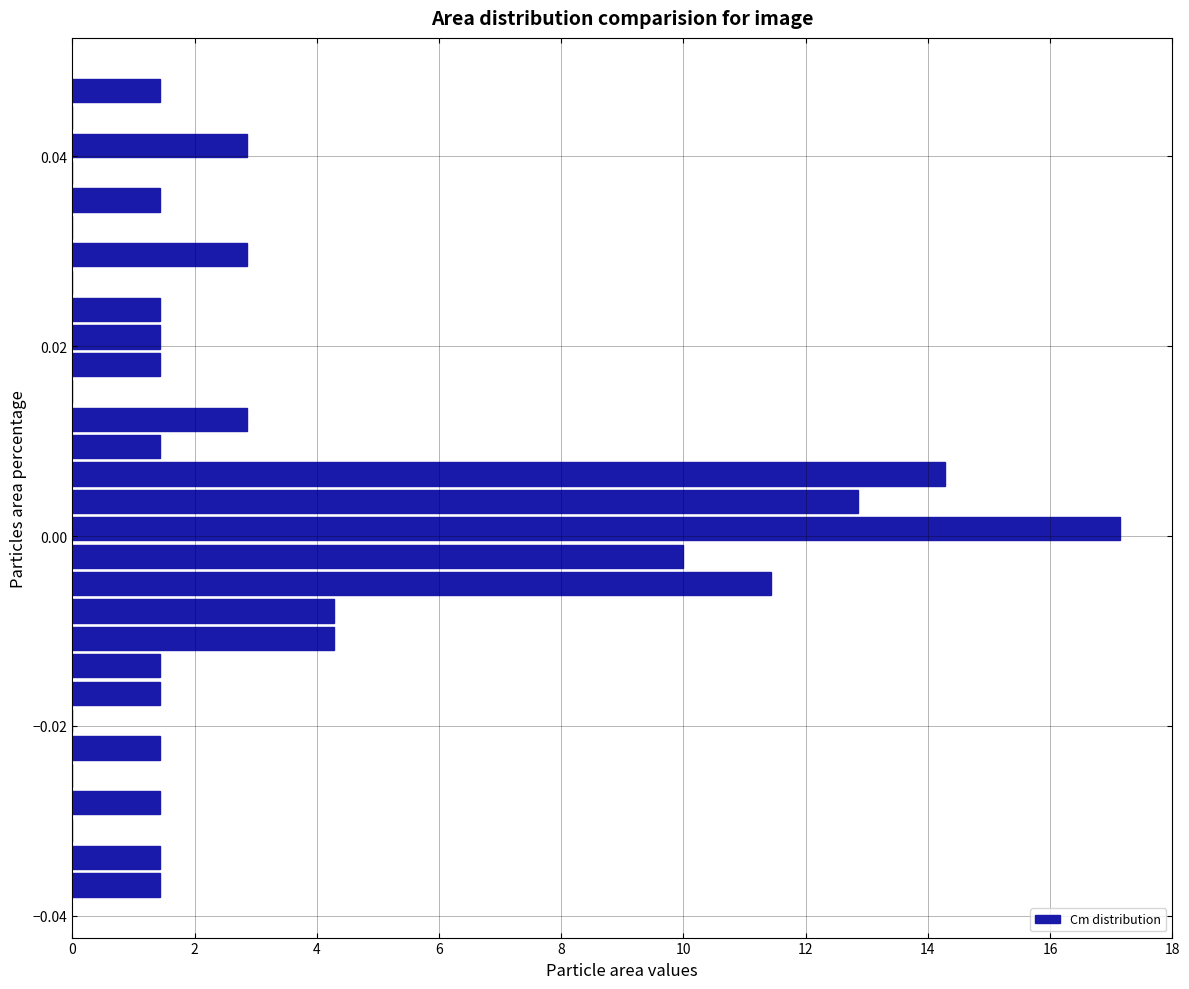

Around what value on the y-axis is the longest bar? Give the approximate position of its centre, as read against the axis.

0.000